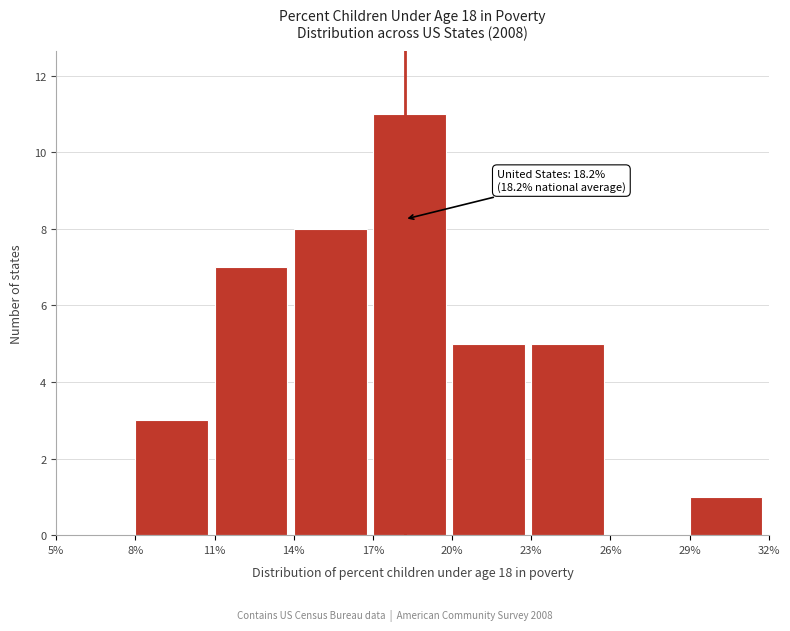

Which range on the x-axis has the tallest bar?

17% to 20%